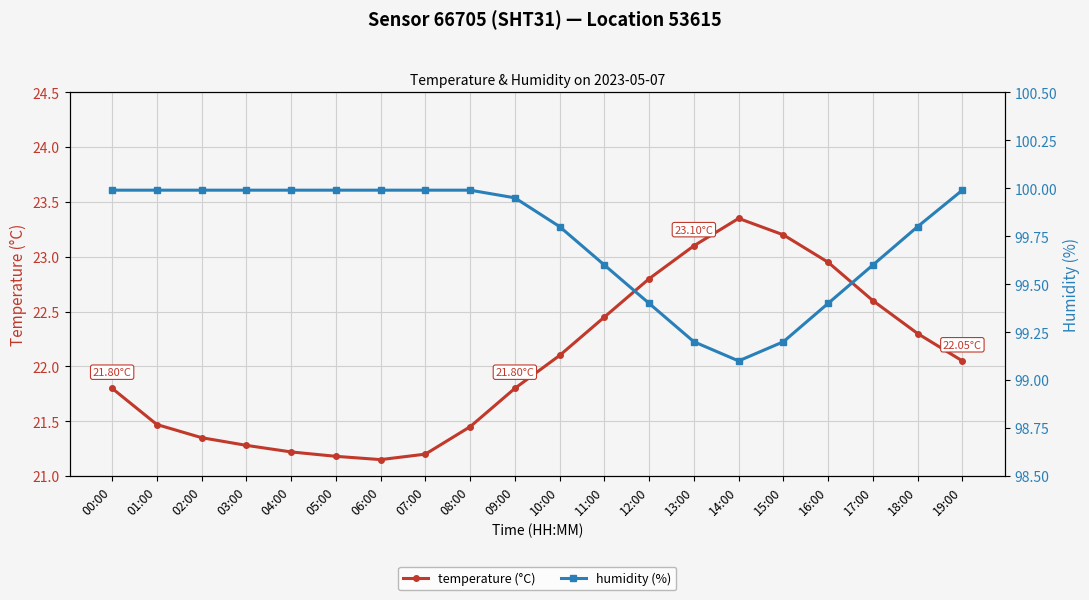

What is the difference between the maximum and minimum values in the humidity (%) series?

0.9